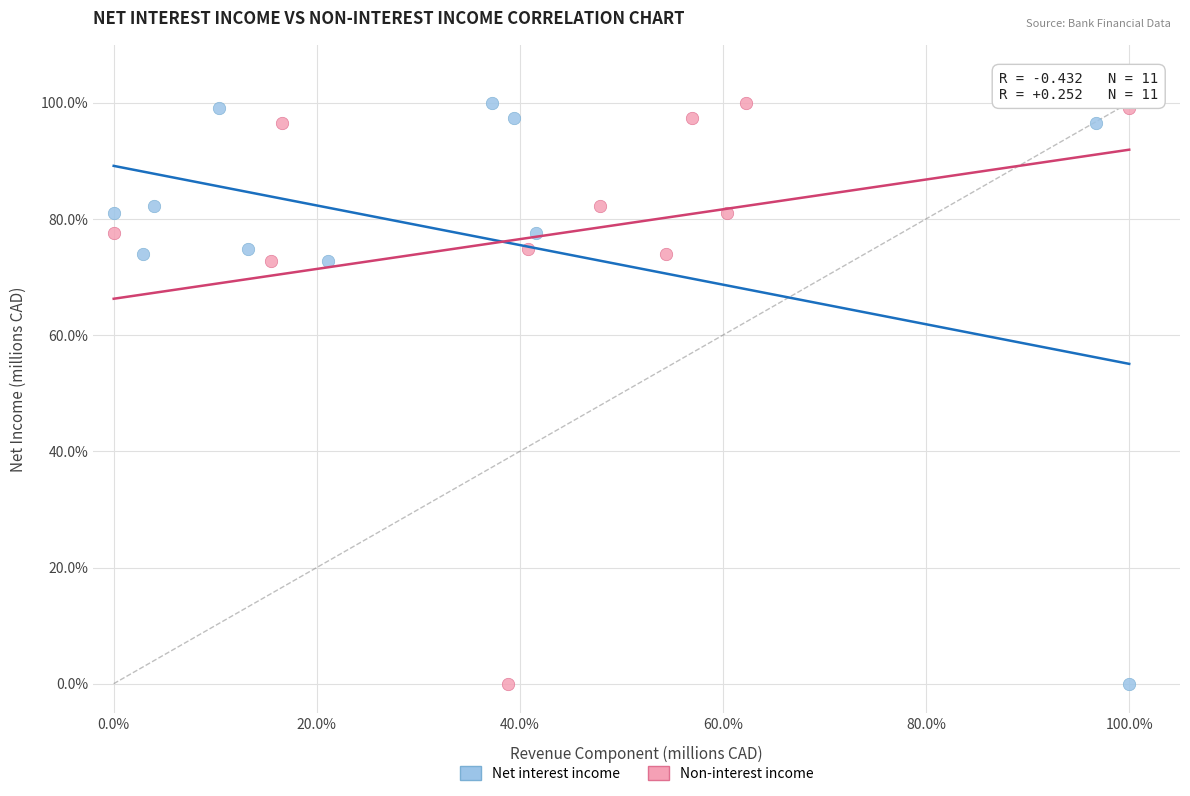

What are all the series names shown in the legend?

Net interest income, Non-interest income